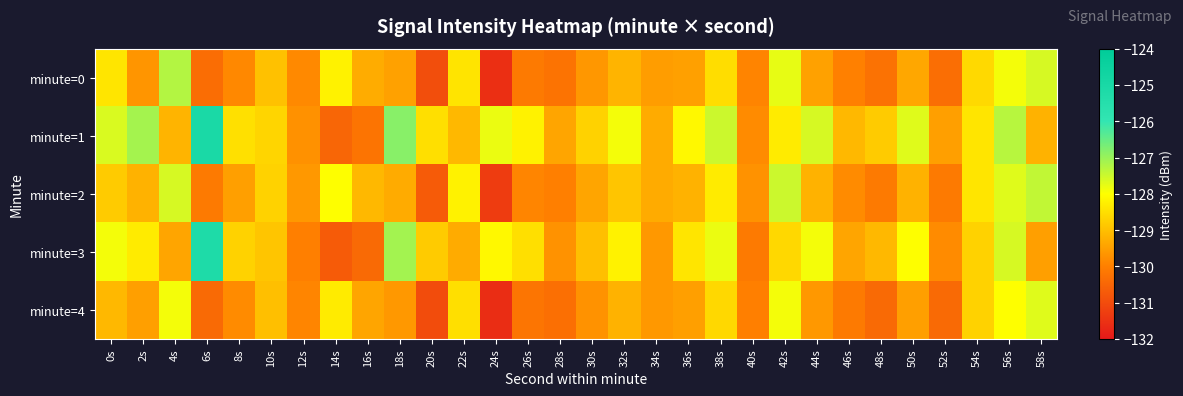

What is the spread (max minus min) of values at 26s?

2.0